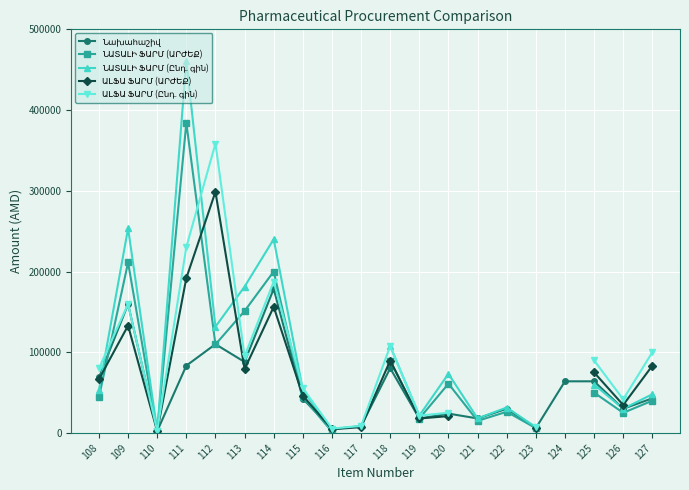

How many values in the ԱԼՖԱ ՖԱՐՄ (Ընդ. գին) series exceed 94933?

7